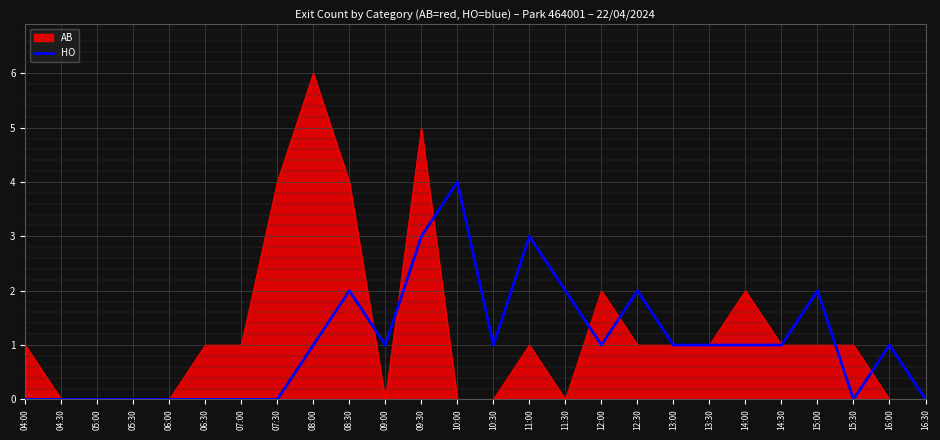

What is the greatest value displayed?

6